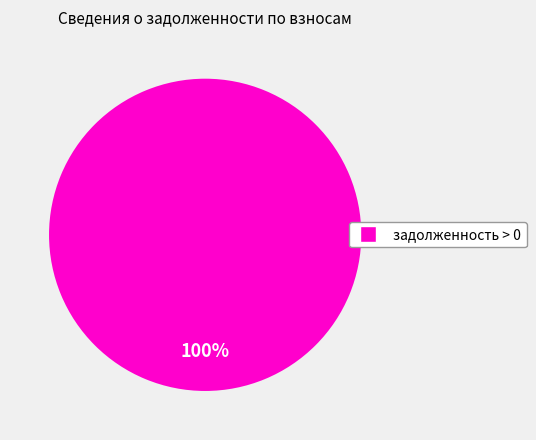

Is there any slice that represents more than half of the pie?

Yes